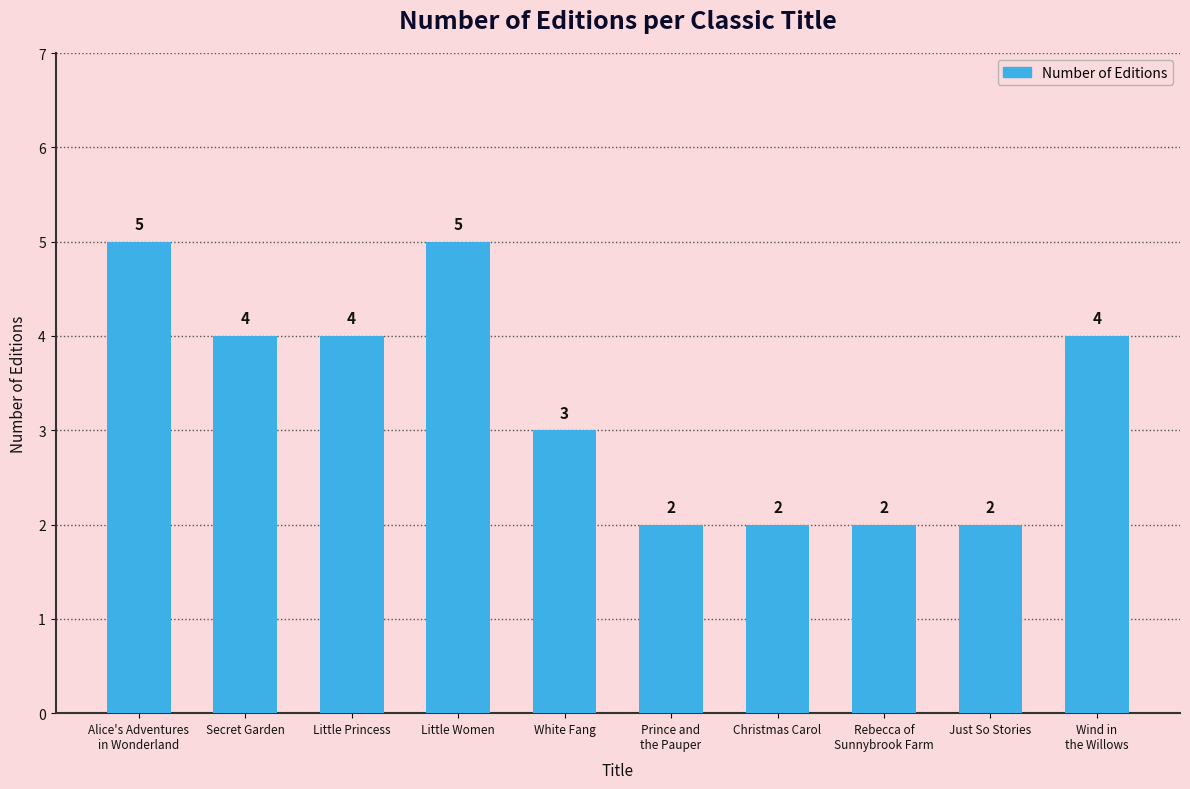

Reading left to right, transcribe all the data shown in this chart.

5	4	4	5	3	2	2	2	2	4